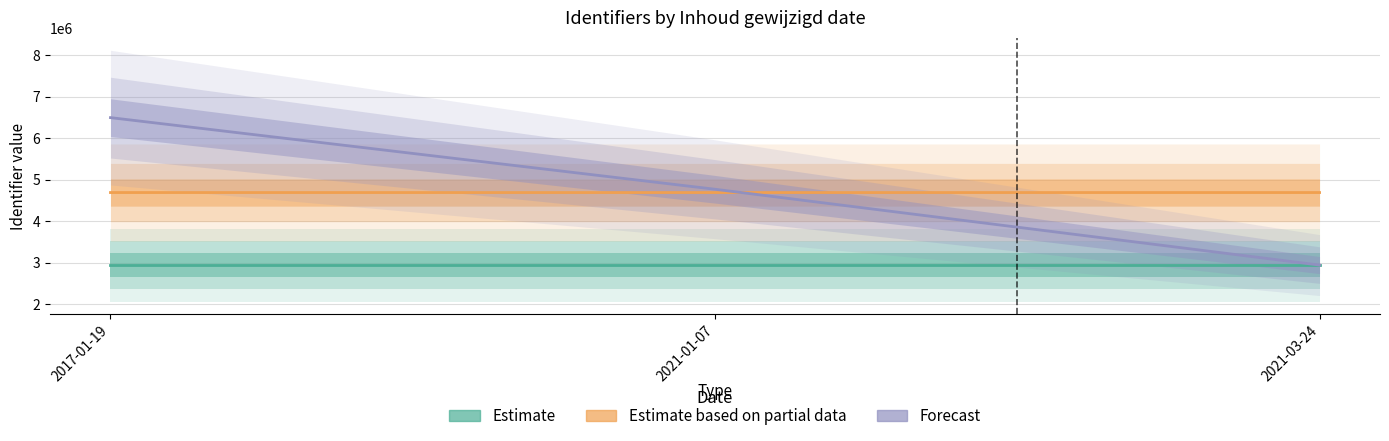

Reading left to right, what are all the values shown in this chart?

Estimate: 2940279	2940280	2940281
Estimate based on partial data: 4689945	4689946	4689950
Forecast: 6497328	4769257	2940286